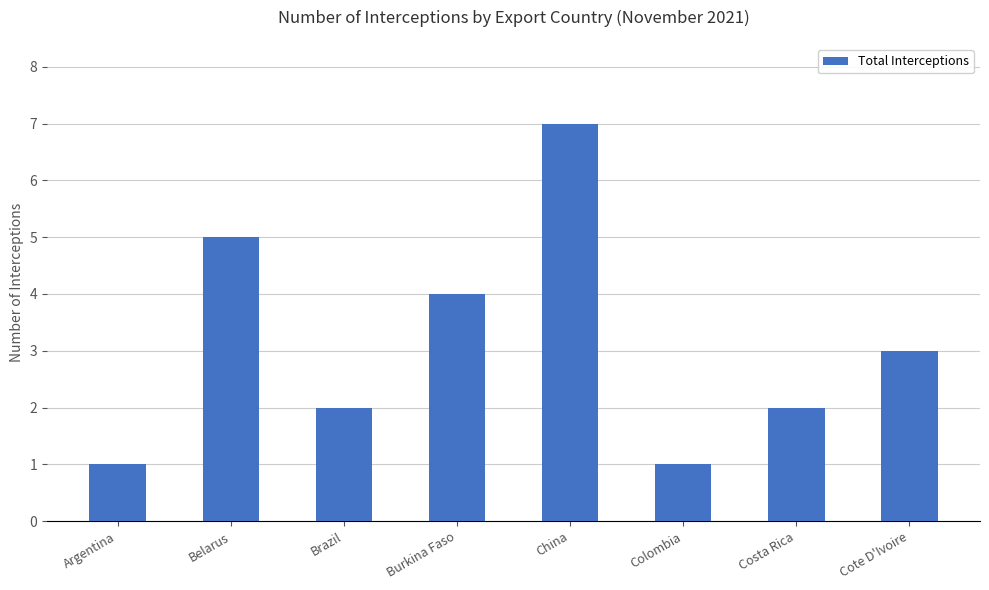

What is the label of the 4th bar from the left?

Burkina Faso